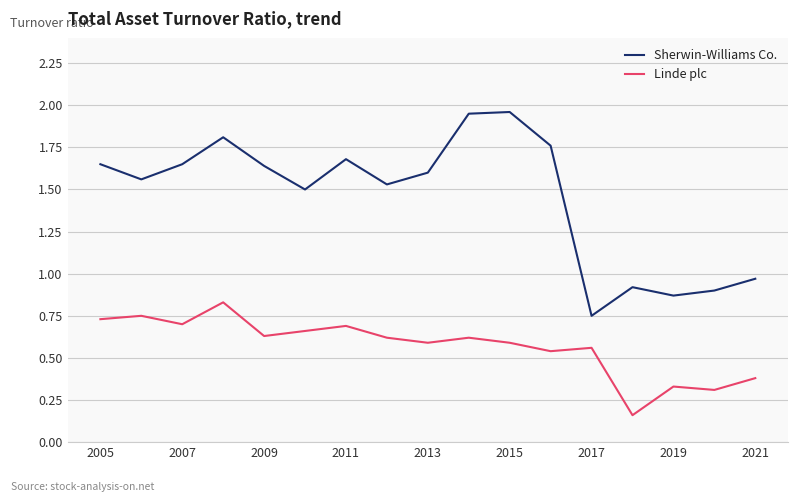

Which series has the largest total across all categories?

Sherwin-Williams Co.